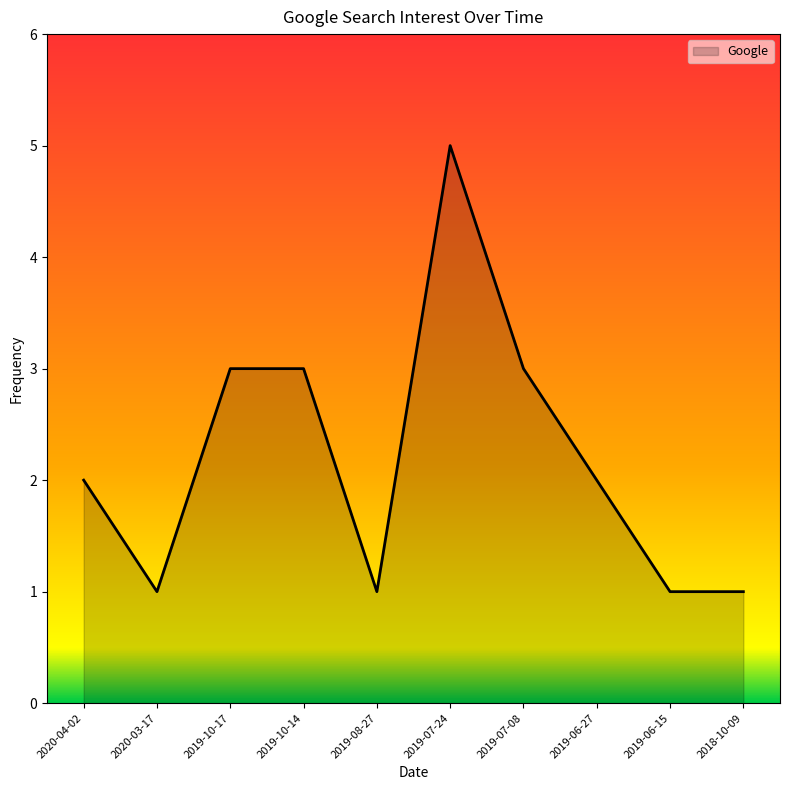

Which label corresponds to the largest value in the chart?

2019-07-24